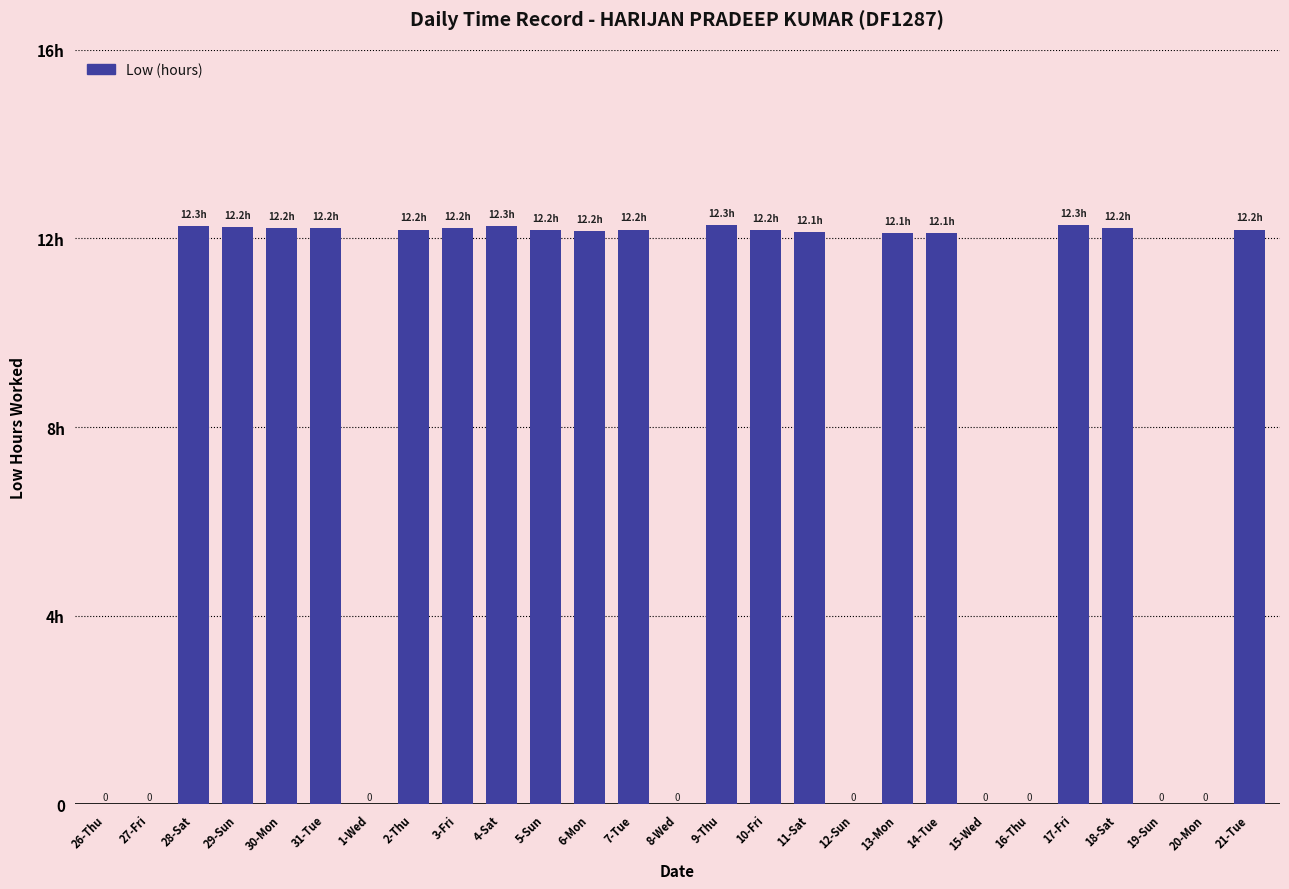

Are the bars horizontal?

No